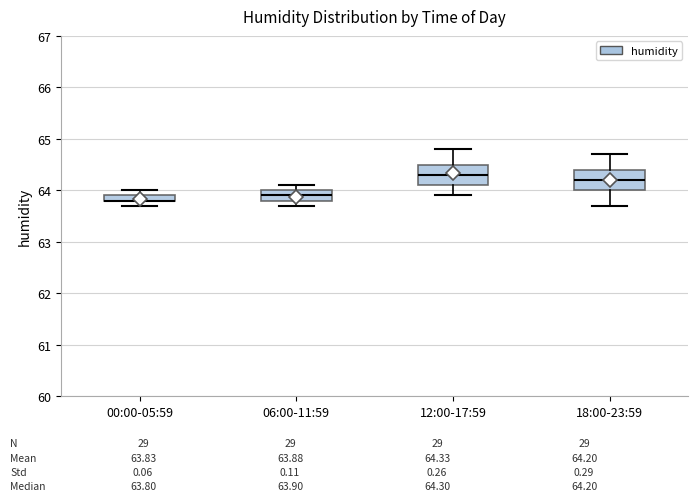

Where is the upper edge of the box for 00:00-05:59 on the y-axis? The values are not printed on the chart, so give them approximately, as read against the axis.

63.9